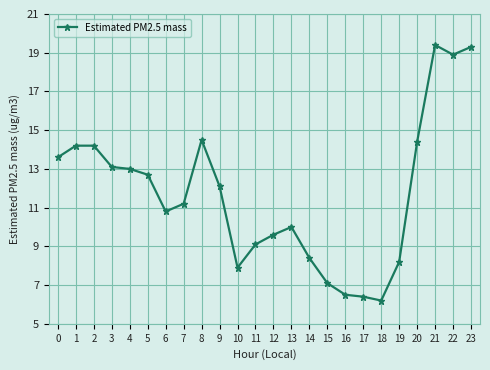

What value does the data have at 10?

7.9